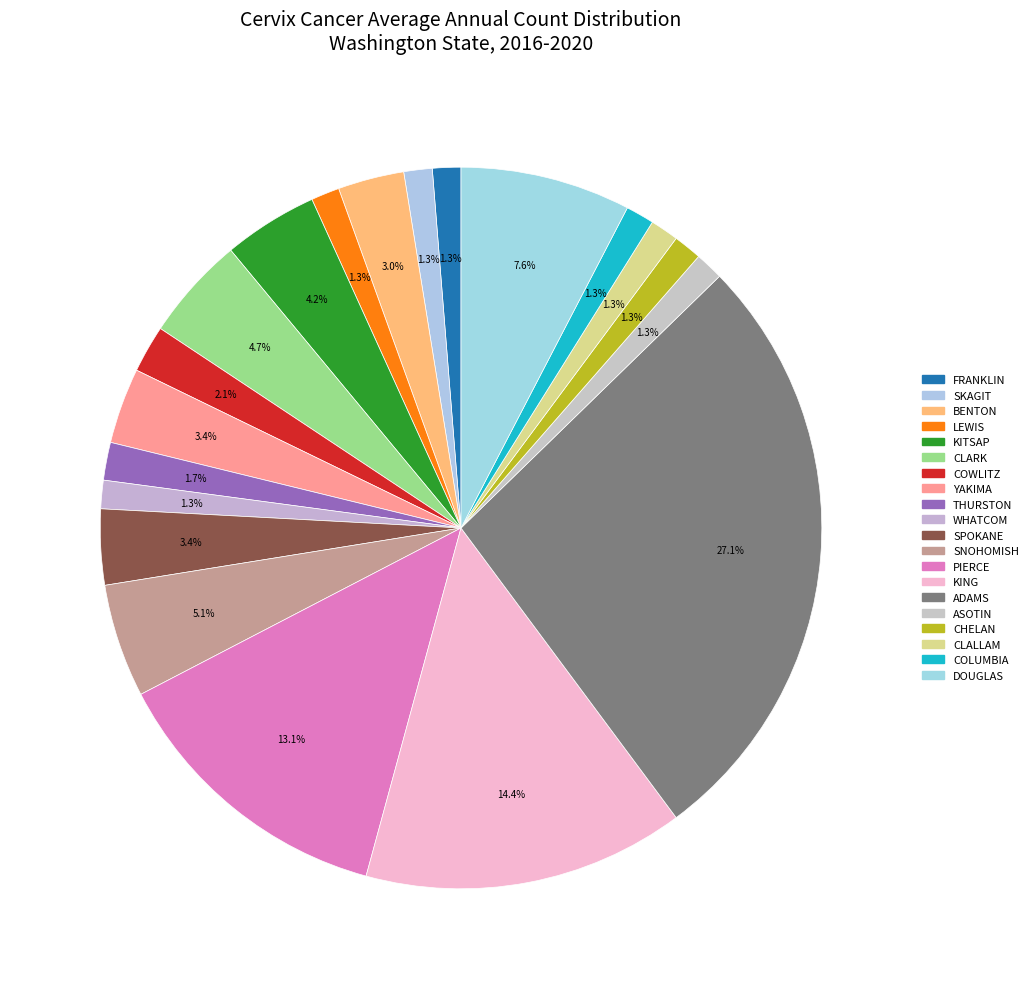

How many segments does this pie chart have?

20